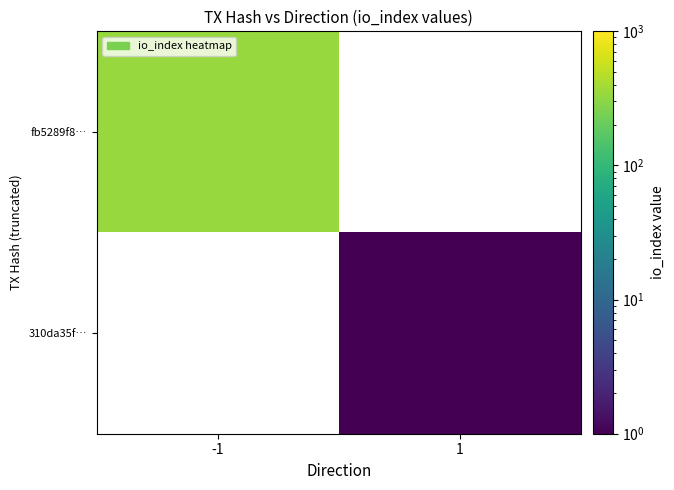

Is the value of 310da35f… at -1 greater than the value of fb5289f8… at 1?

No